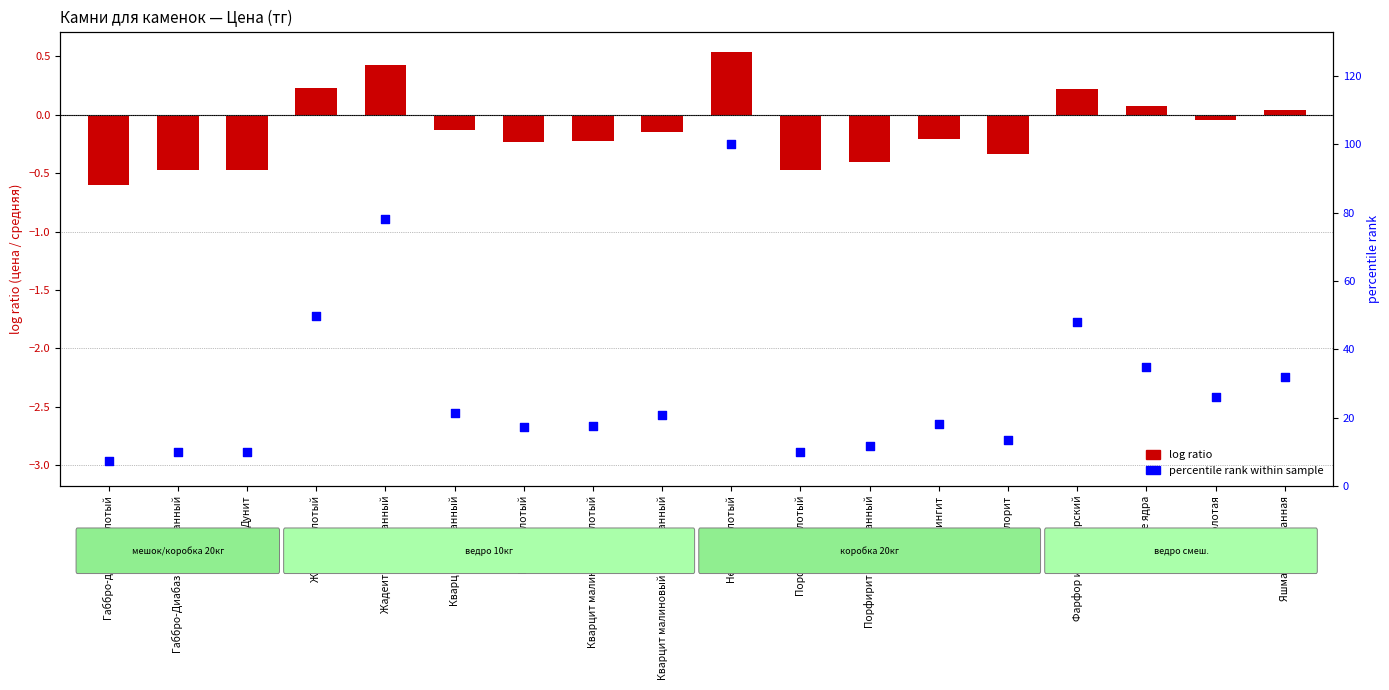

Is the value of log ratio (цена) at Кварцит малиновый колотый greater than the value of percentile rank within sample at Яшма обвалованная?

No